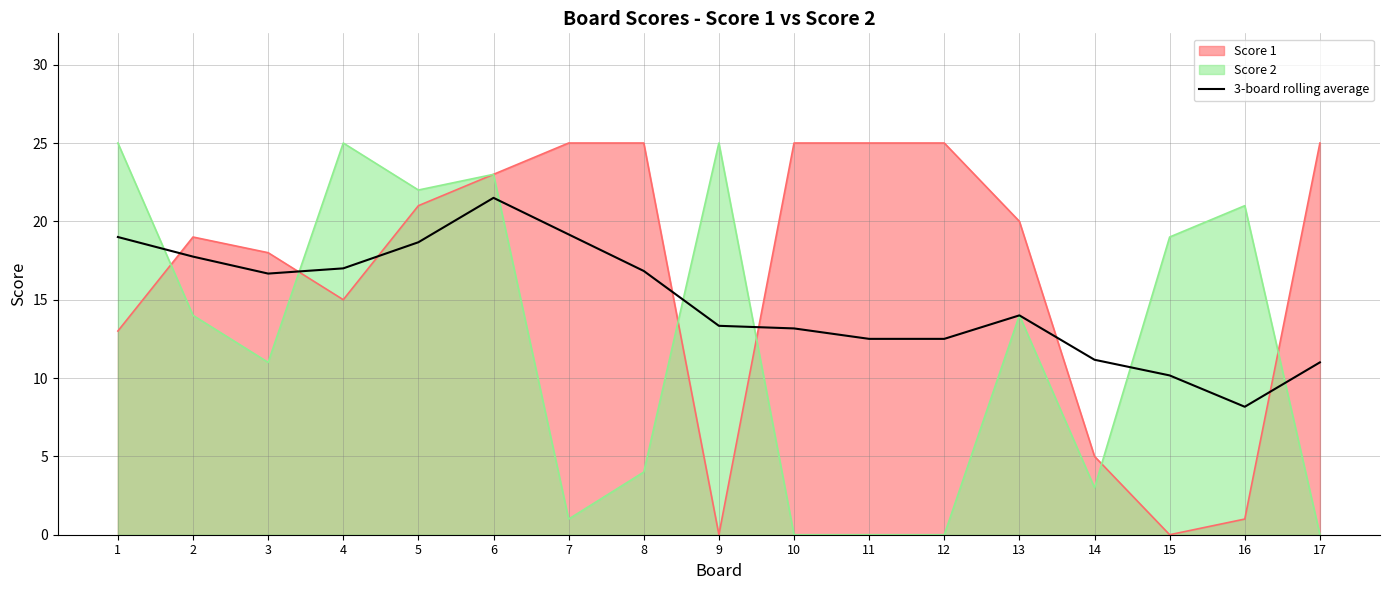

Where is the first local minimum?

3